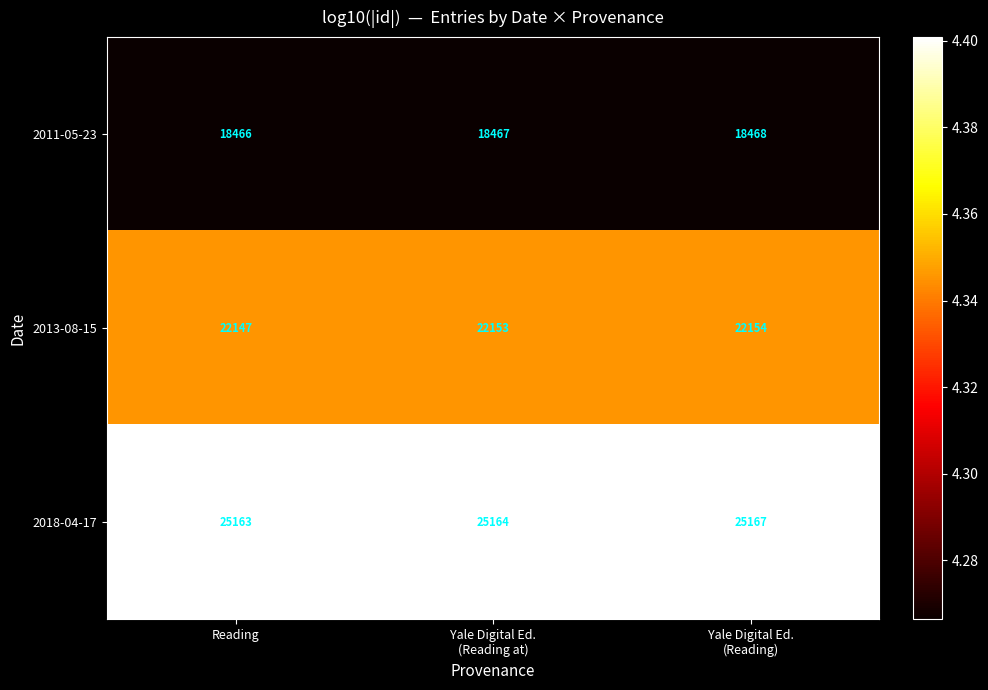

Rank the series at Yale Digital Ed.
(Reading) from highest to lowest value.

2018-04-17, 2013-08-15, 2011-05-23